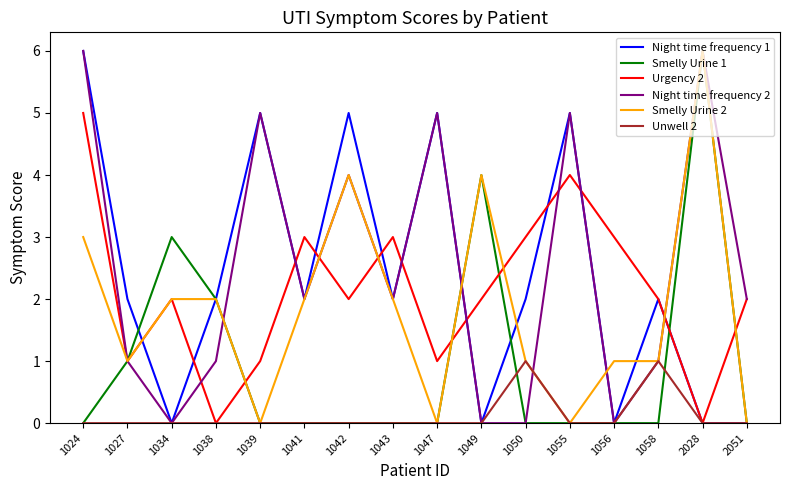

What is the difference between the maximum and second lowest values in the Urgency 2 series?

5